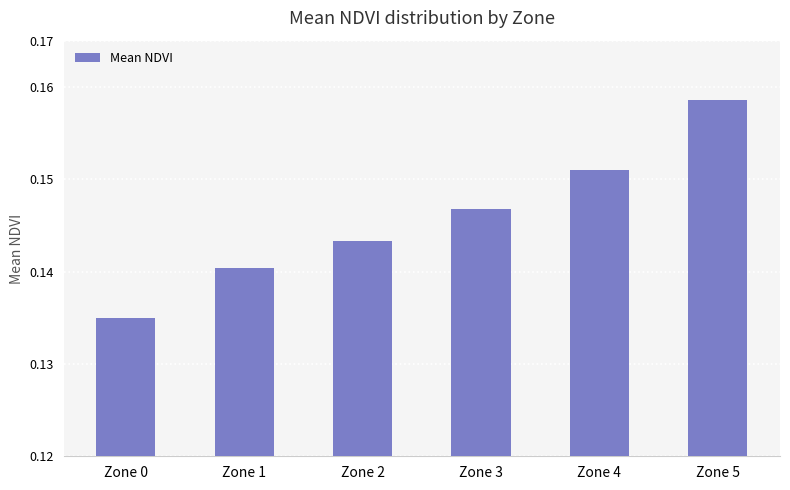

List the labels in order of value, smallest first.

Zone 0, Zone 1, Zone 2, Zone 3, Zone 4, Zone 5